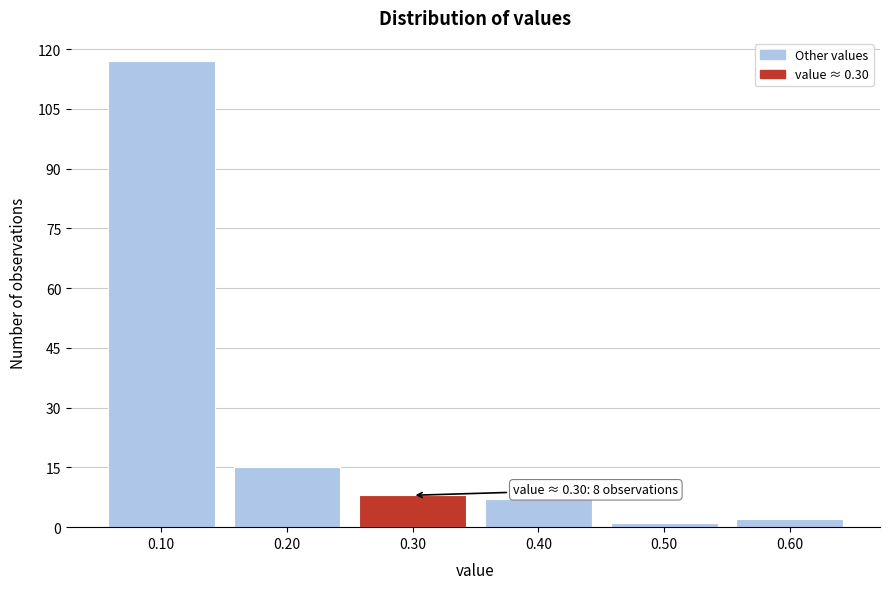

Which range on the x-axis has the tallest bar?

0.05 to 0.15